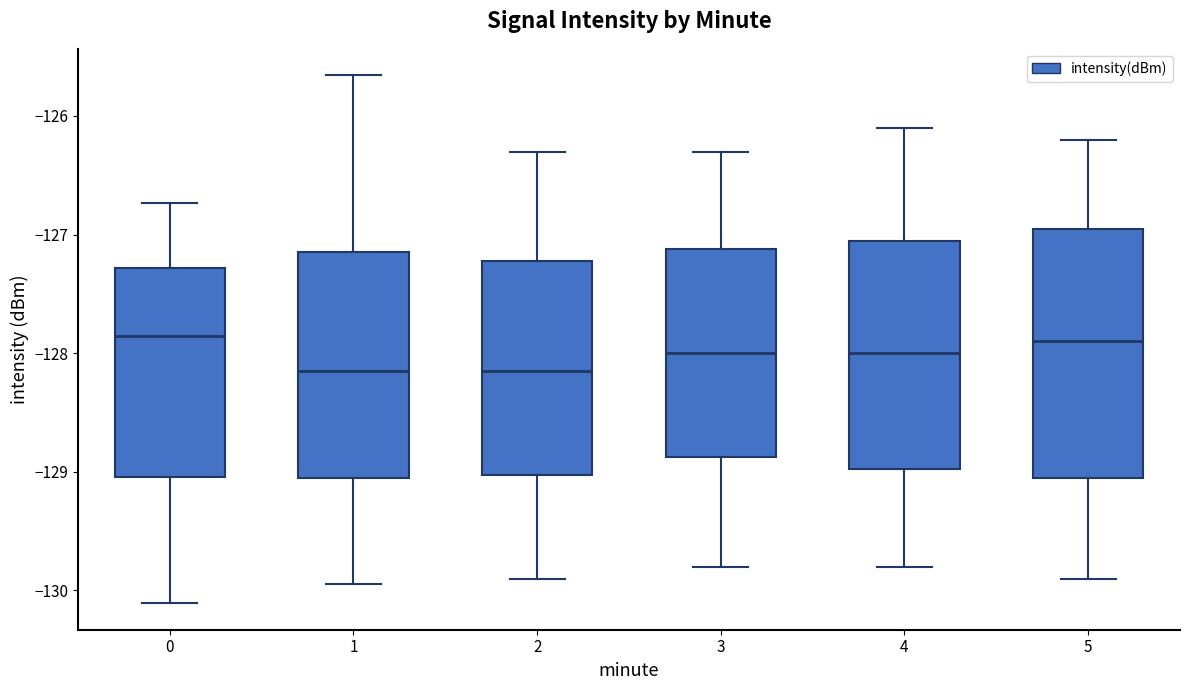

Which box is the tallest, from its lower edge to its upper edge?

5